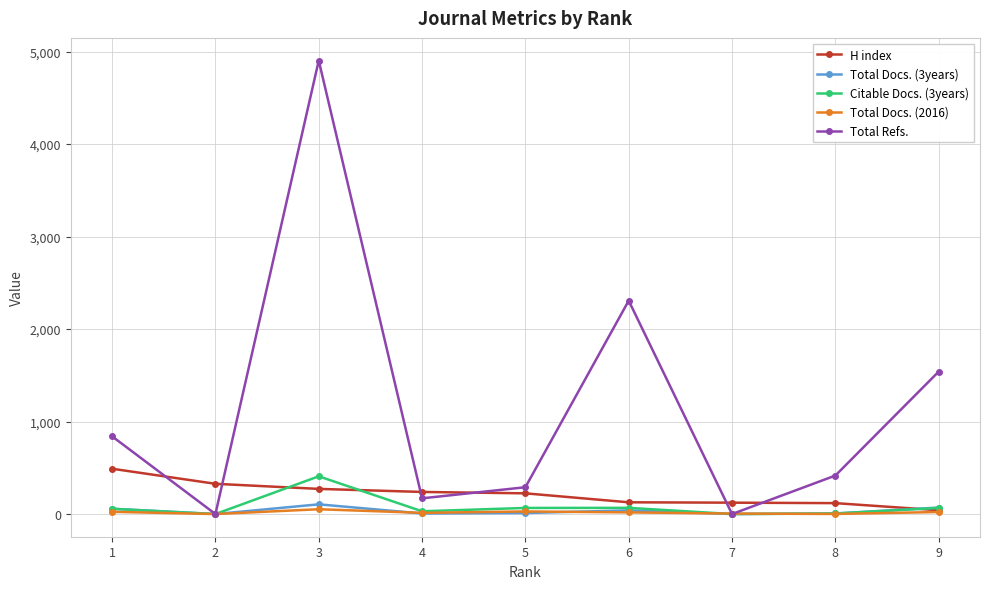

True or false: H index and Total Refs. intersect in this chart.

True